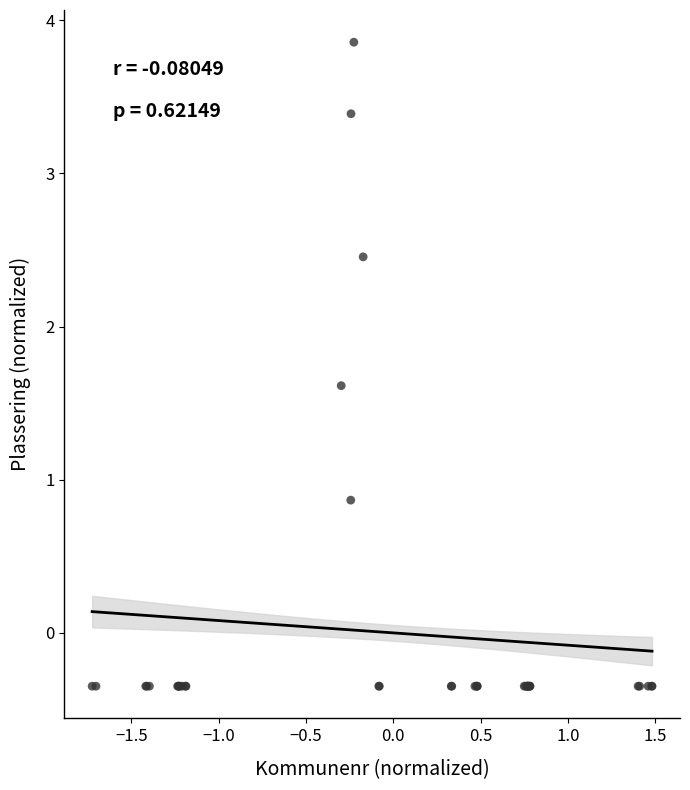

What Y value in the scatter plot is closest to 1?

0.9